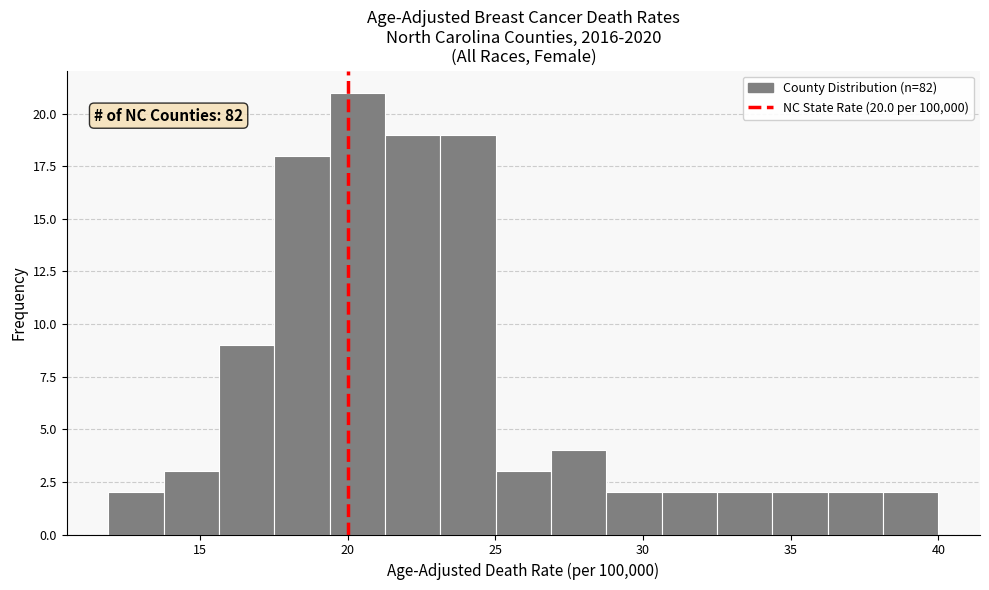

Read against the x-axis, roughly where is the centre of the tallest bar?

20.5